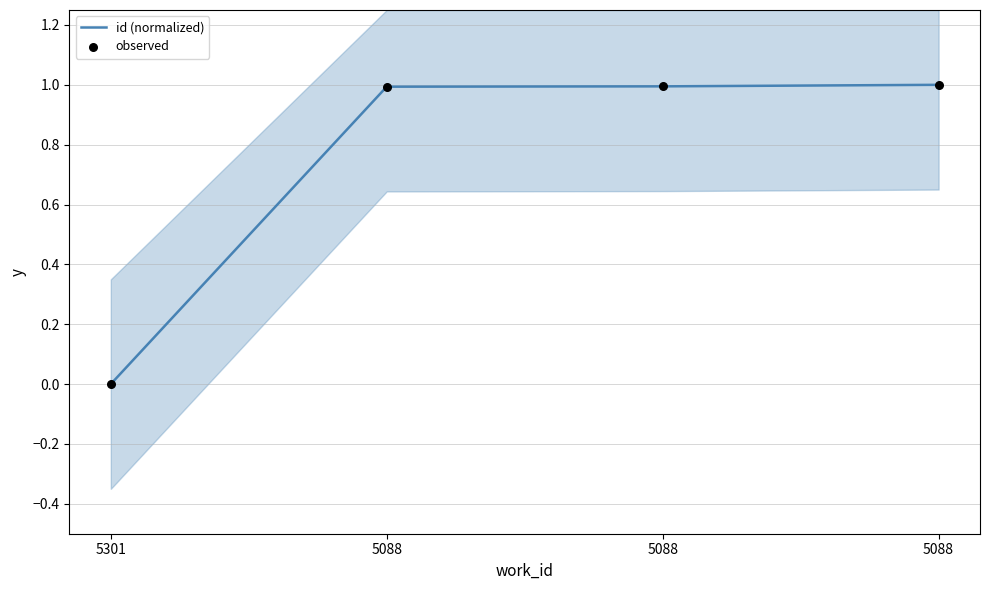

Which series has the widest spread of Y values?

id (normalized)